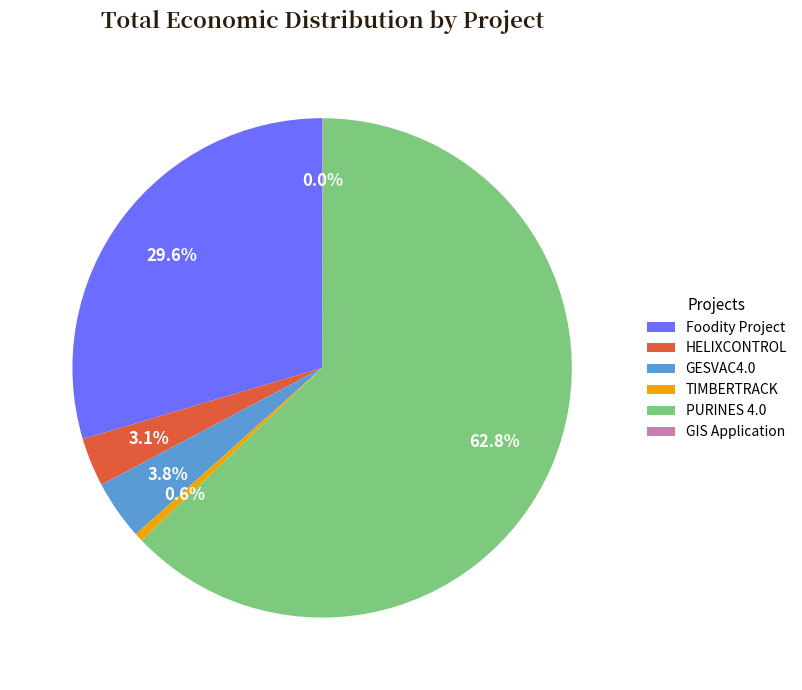

Do PURINES 4.0 and GESVAC4.0 together represent more than half of the pie?

Yes